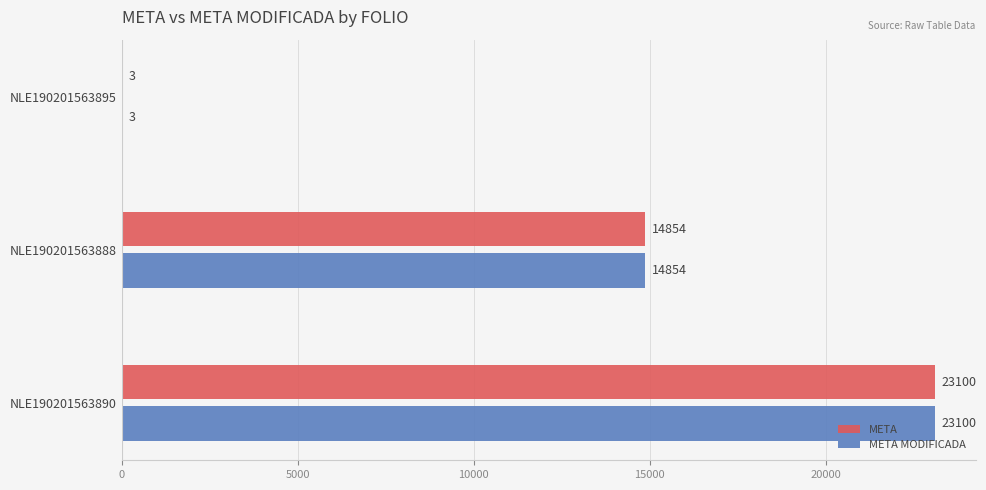

What are all the series names shown in the legend?

META, META MODIFICADA